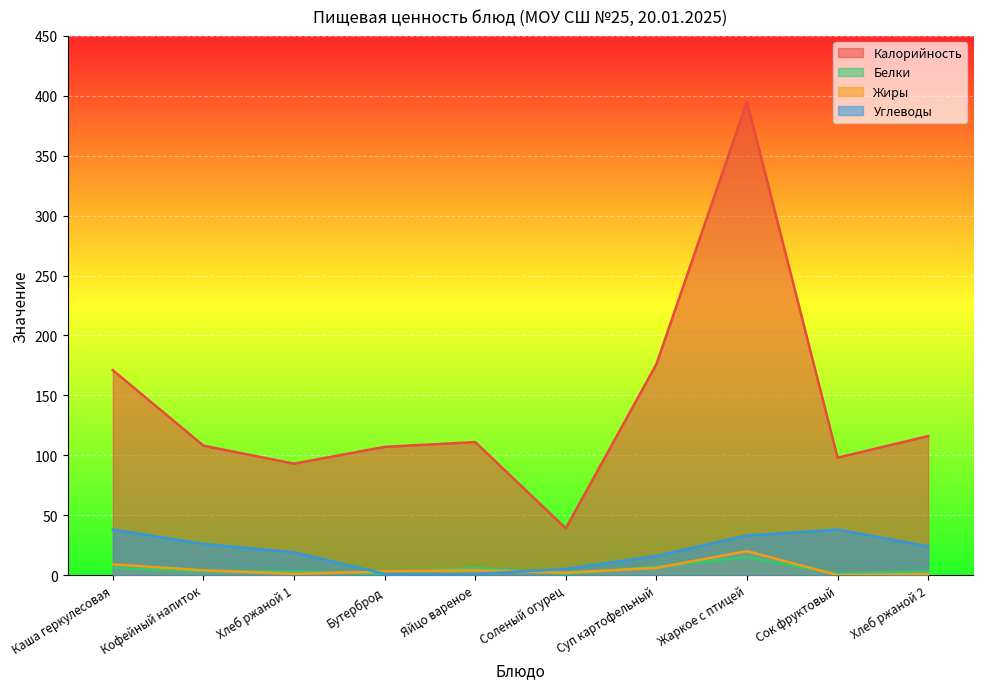

At which category does the chart reach its peak across all series?

Жаркое с птицей